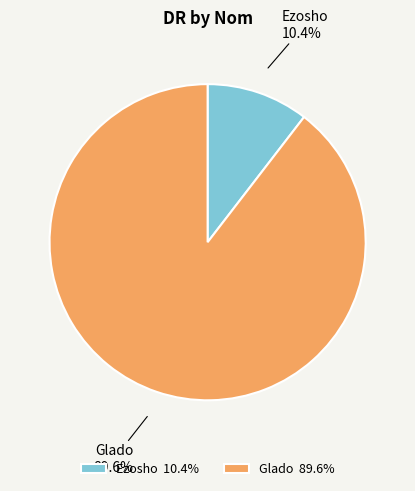

Which slice is the largest?

Glado